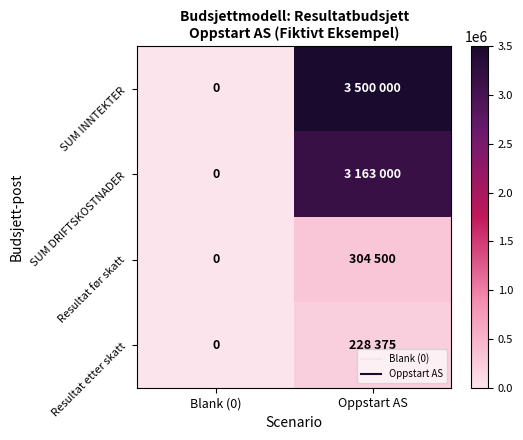

Is it true that SUM INNTEKTER equals 0 at Blank (0)?

True